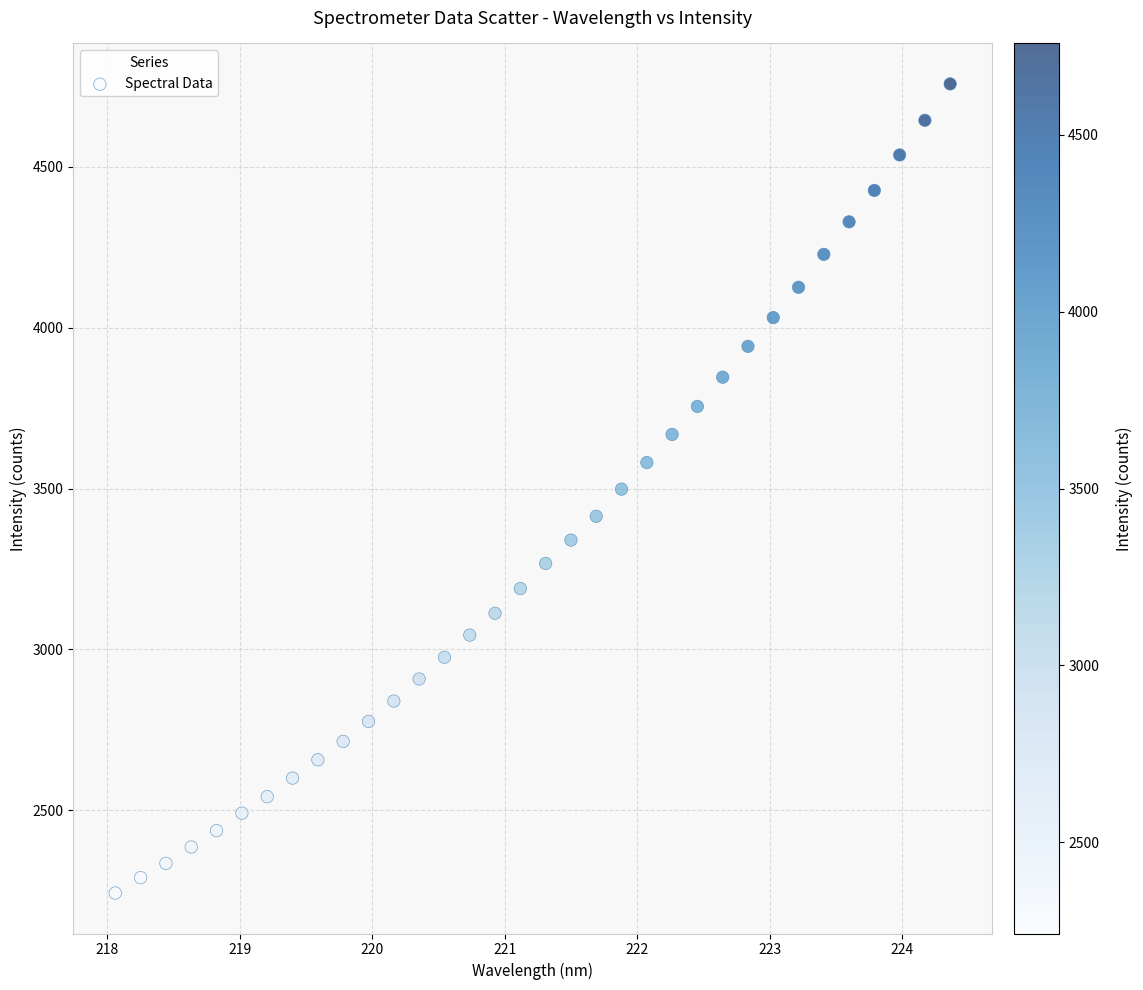

What is the range of X values (max minus min)?

6.3